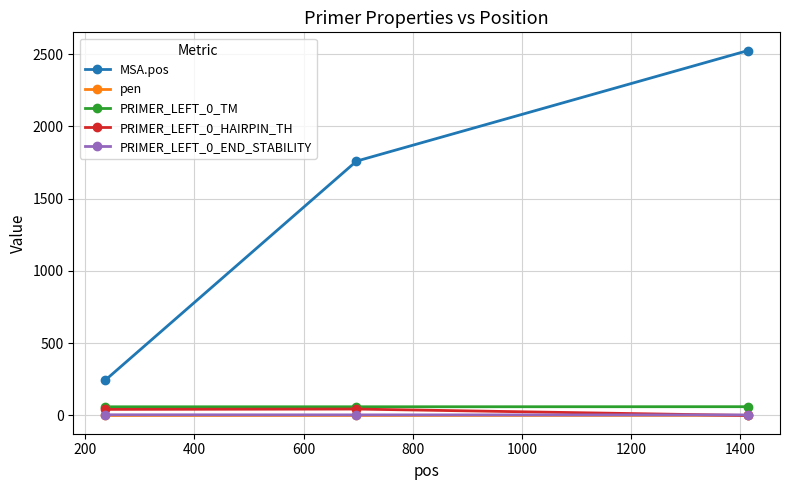

What is the value of the PRIMER_LEFT_0_TM point at the 1st from the left?

60.1